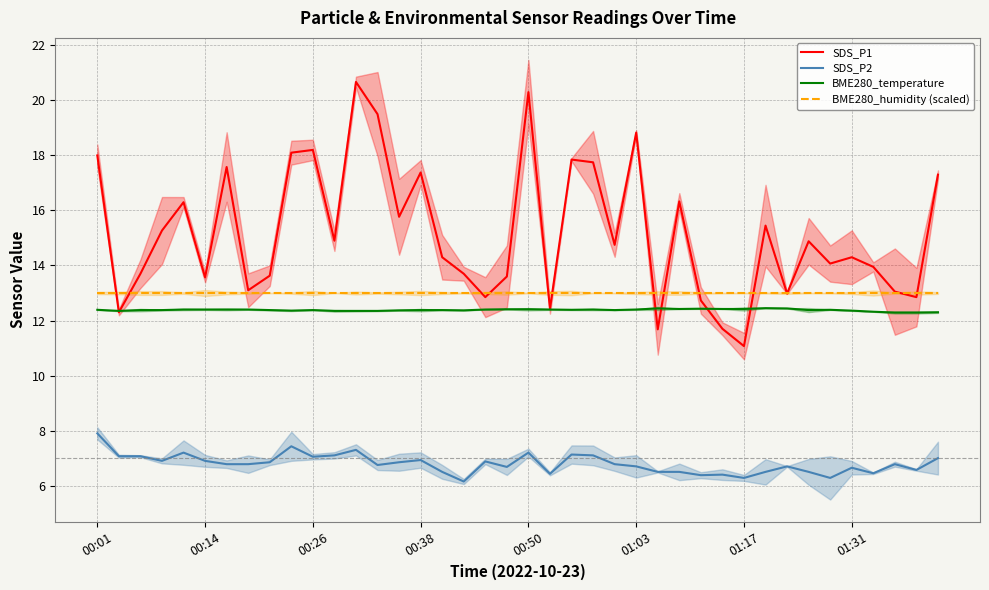

What position from the left is 36?

37